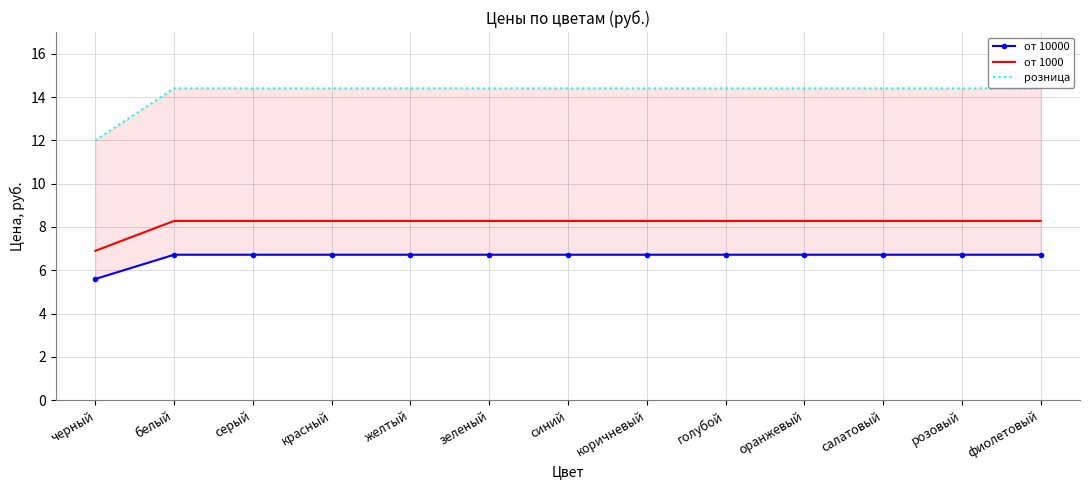

At which label does от 1000 reach its minimum?

черный